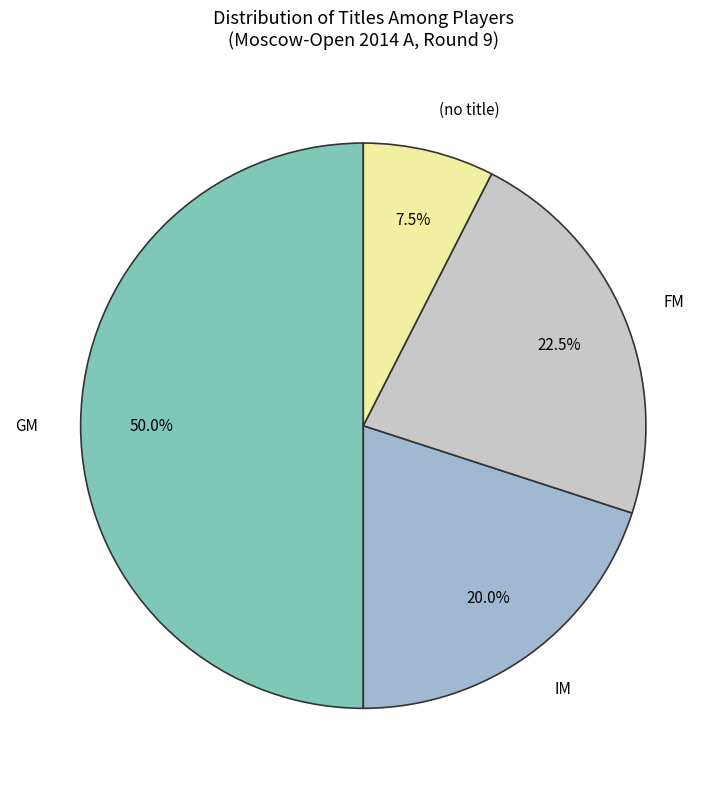

Is IM the majority of the pie?

No